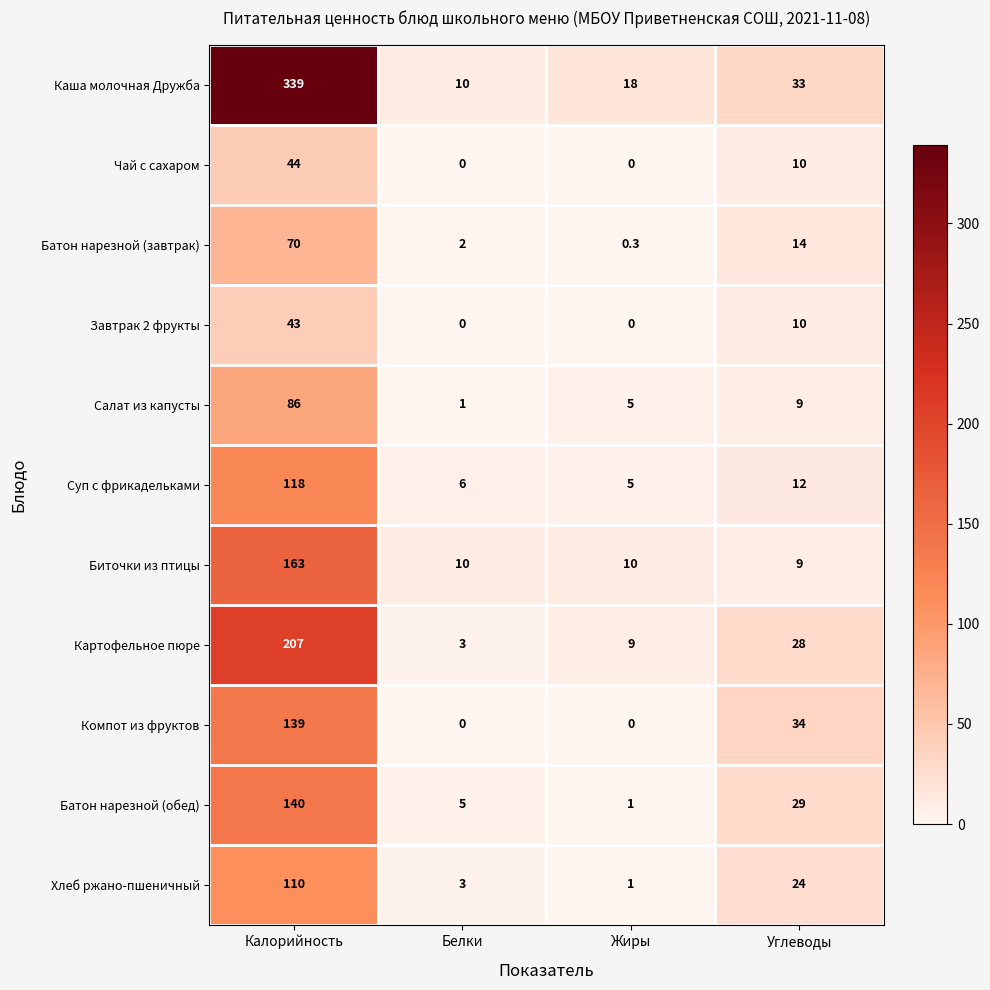

At which label does Компот из фруктов first exceed 34?

Калорийность